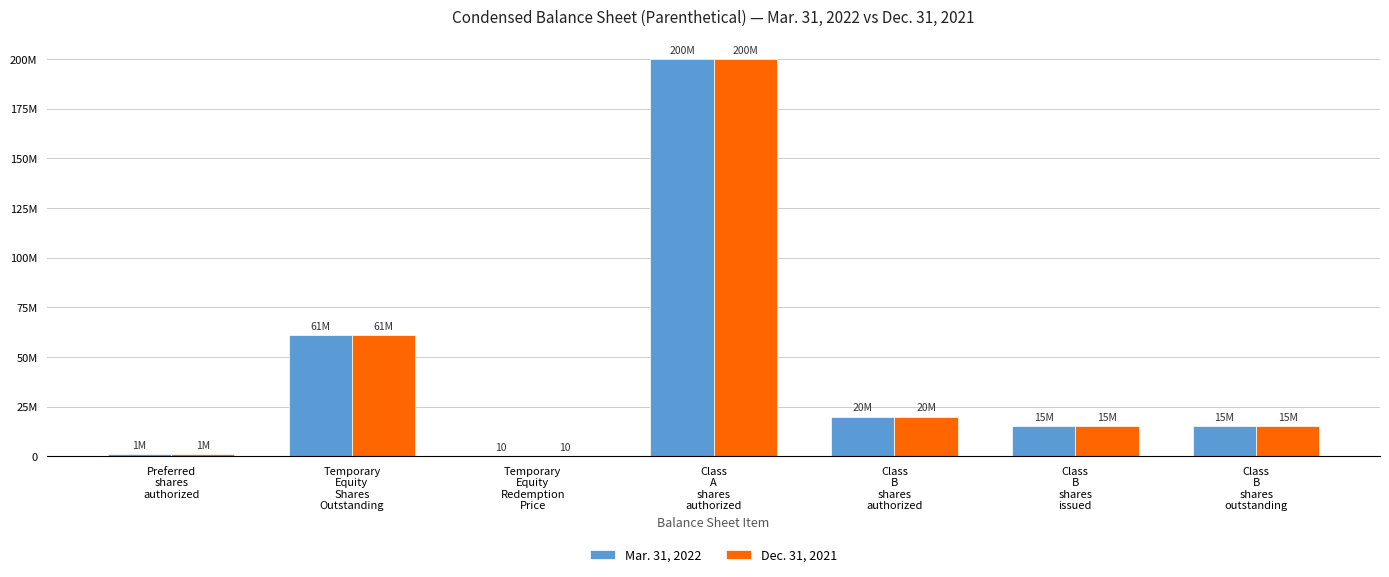

The value of Mar. 31, 2022 at Temporary
Equity
Shares
Outstanding is 83816568. True or false?

False